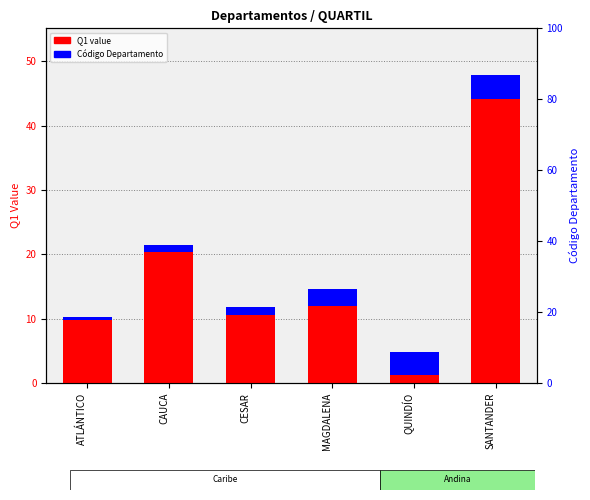

What is the maximum value for Código Departamento (normalized)?

3.8